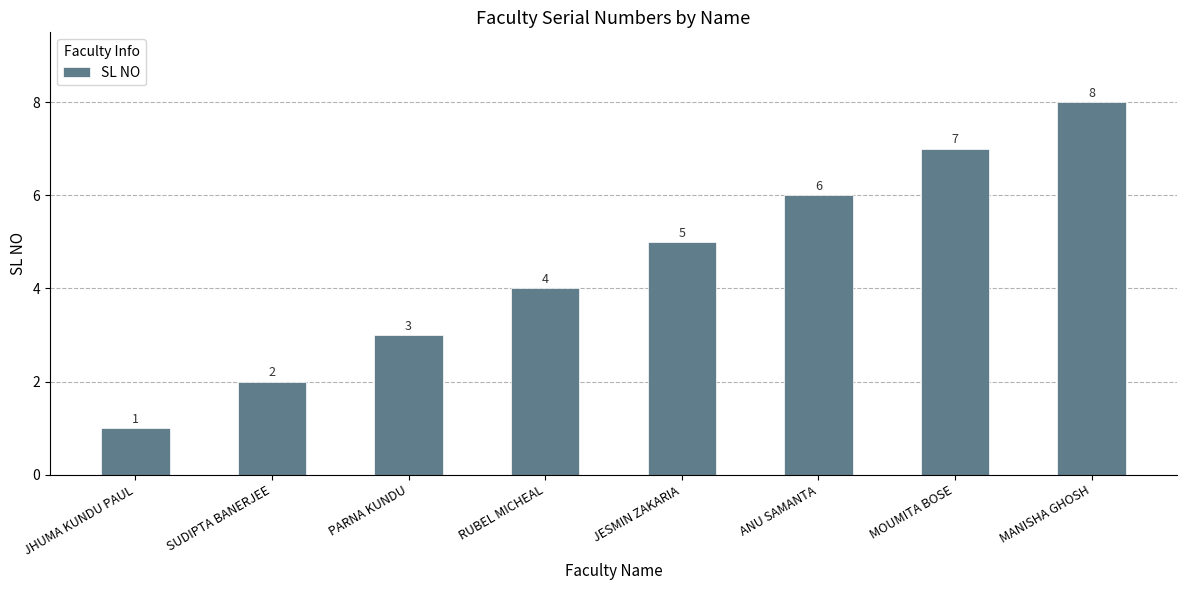

What is the sum of the values at JHUMA KUNDU PAUL and JESMIN ZAKARIA?

6